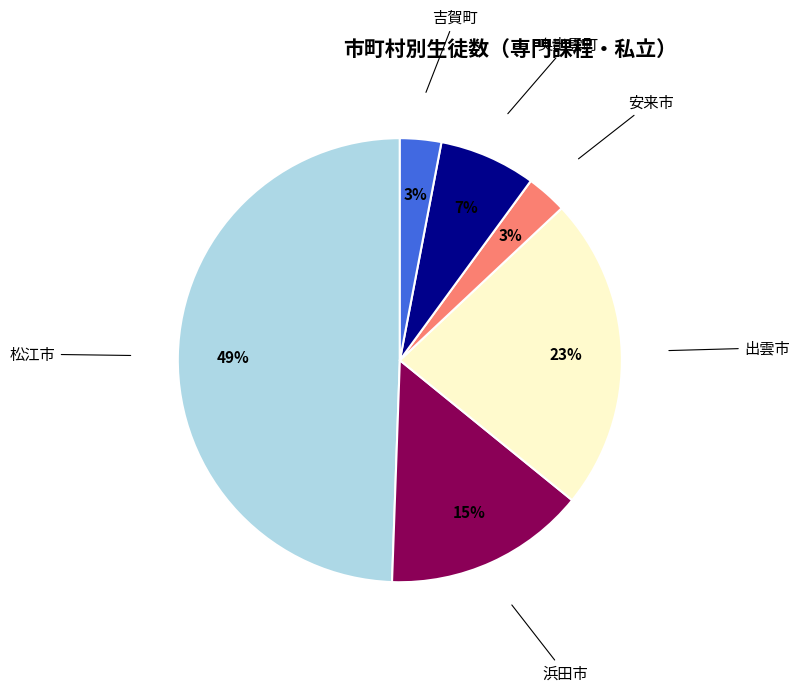

How many slices are in this pie chart?

6